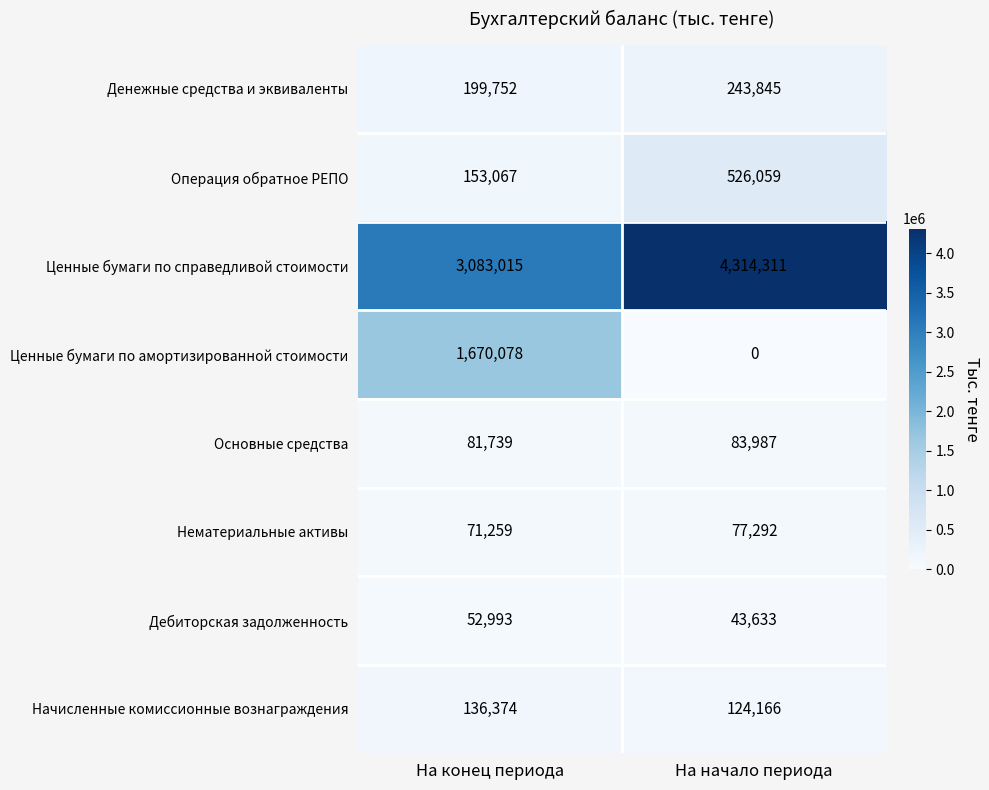

Which series has the largest range (max minus min)?

Ценные бумаги по амортизированной стоимости